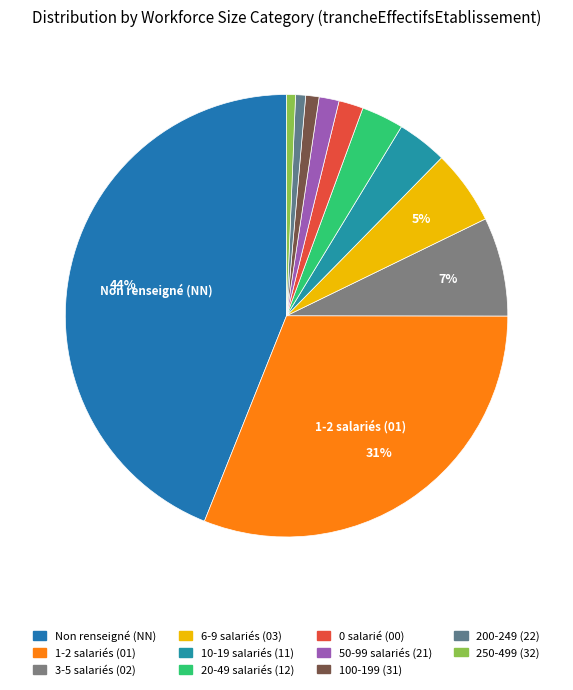

Which category has the biggest portion of the pie?

Non renseigné (NN)